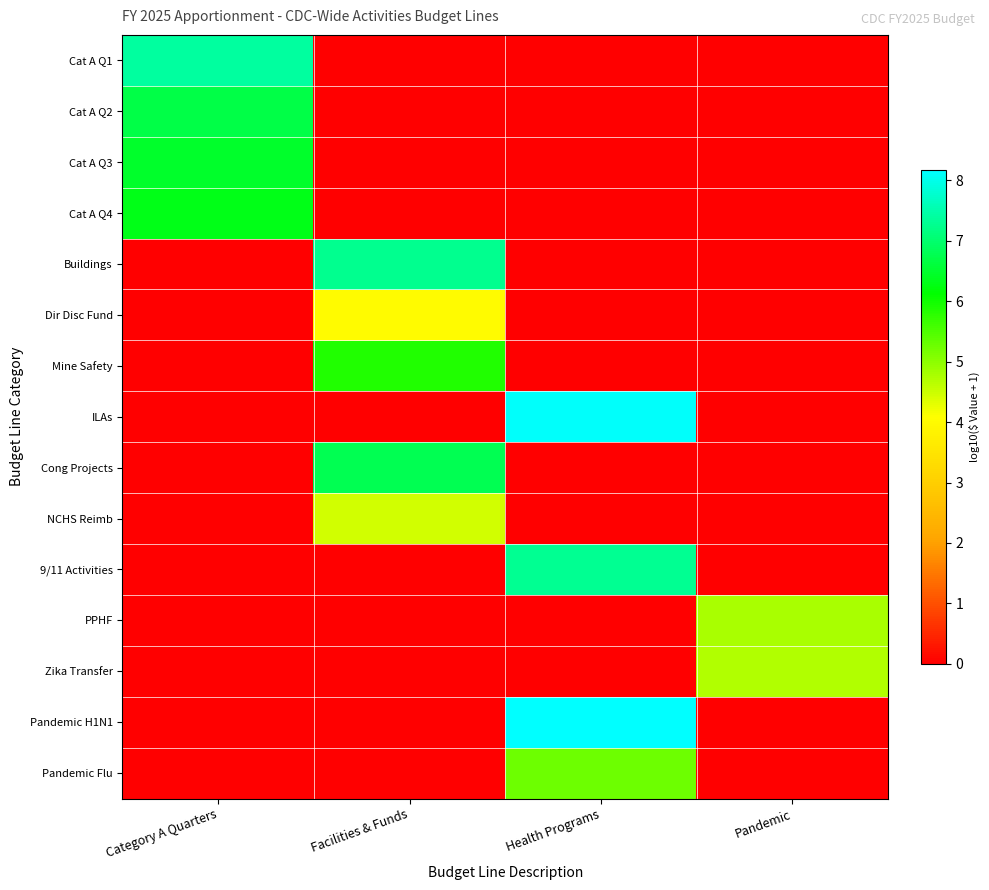

What is the total value across all series at Pandemic?

9.5